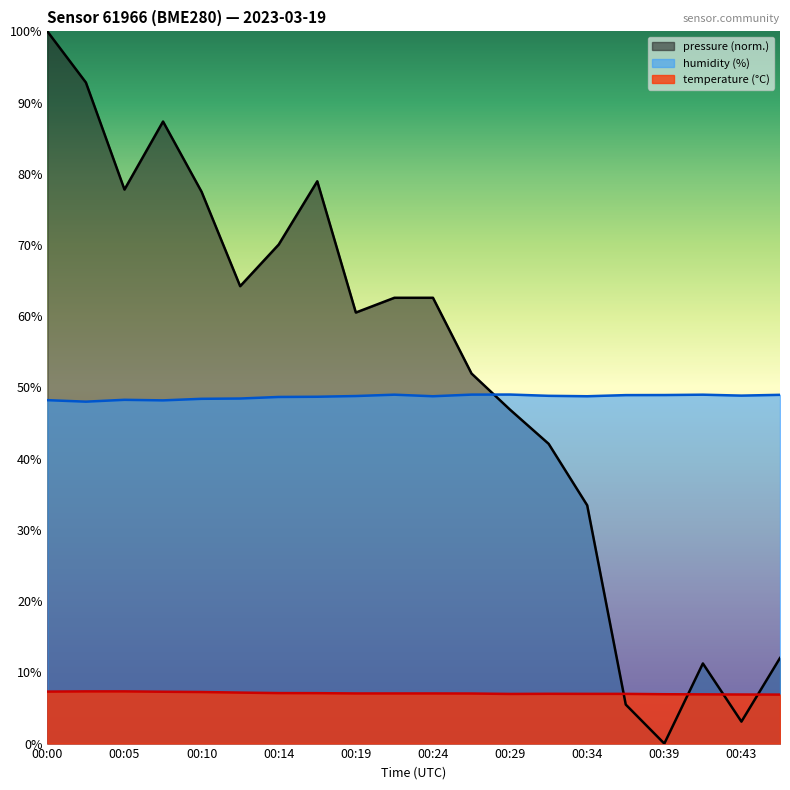

What is the highest value of the humidity series?

49.0